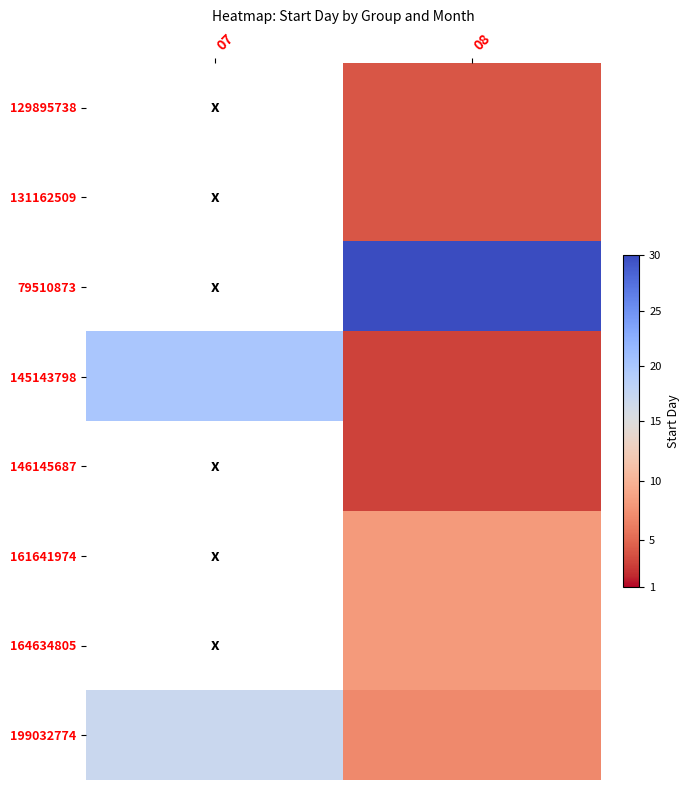

True or false: 129895738 has a value of 5.3 at 08.

False